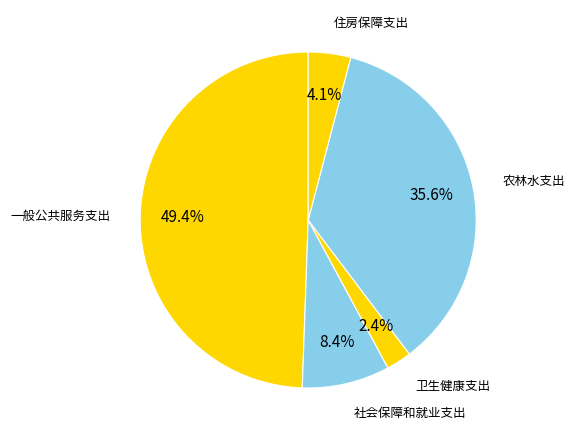

Between 卫生健康支出 and 一般公共服务支出, which is larger?

一般公共服务支出